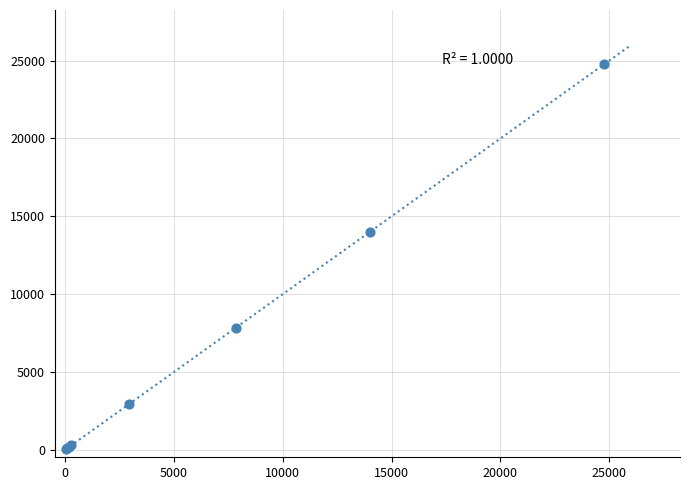

What Y value in the scatter plot is closest to 12396?

13987.7